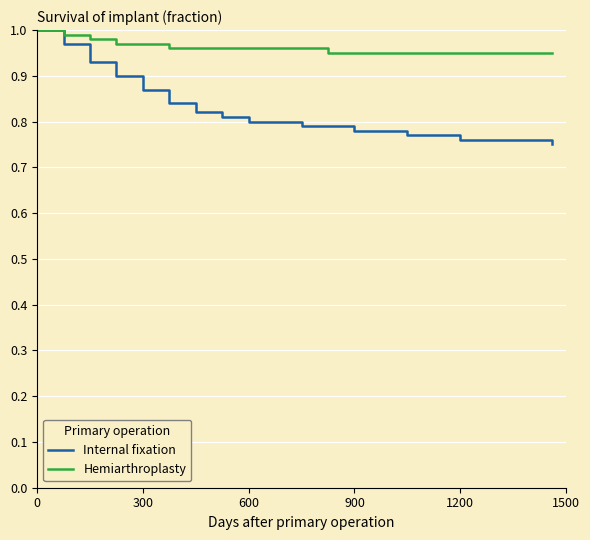

Which series has the widest spread of values?

Internal fixation